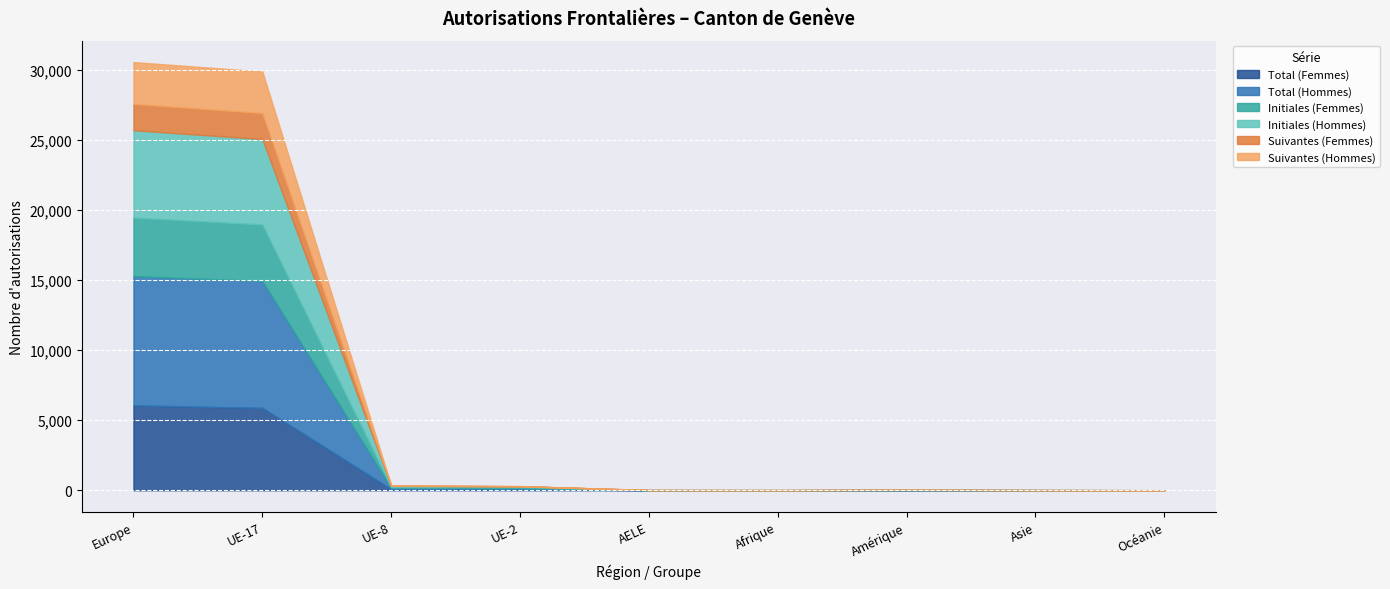

Reading left to right, what are all the values shown in this chart?

Total (Femmes): 6055	5881	80	85	4	1	10	7	1
Total (Hommes): 9228	9067	89	64	4	6	8	0	1
Initiales (Femmes): 4177	4027	64	80	3	0	8	6	1
Initiales (Hommes): 6242	6099	80	57	4	4	2	0	1
Suivantes (Femmes): 1878	1854	16	5	1	1	2	1	0
Suivantes (Hommes): 2986	2968	9	7	0	2	6	0	0